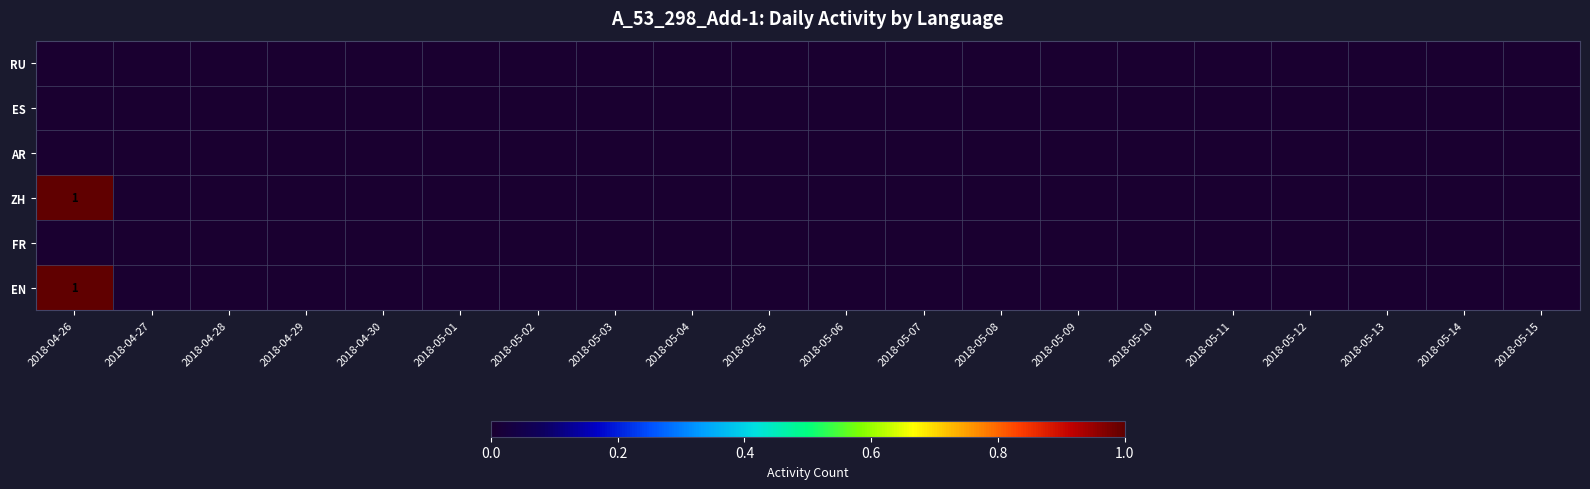

At how many categories does at least one series exceed 0?

1